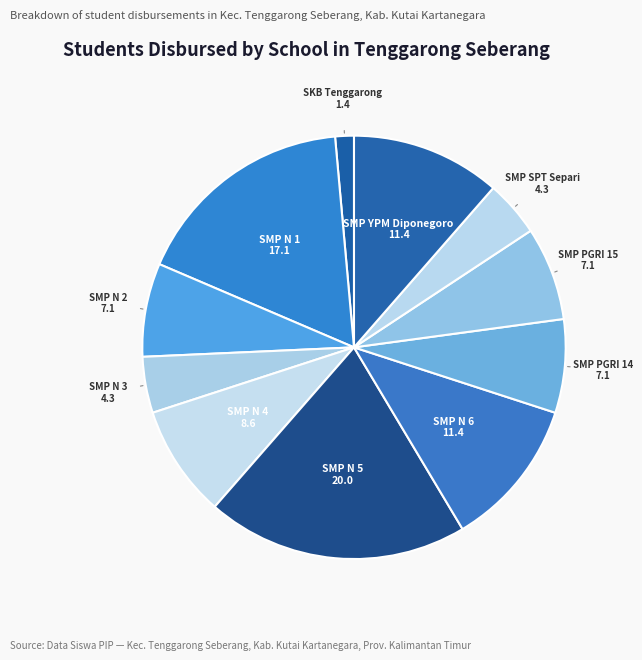

How many slices are in this pie chart?

11